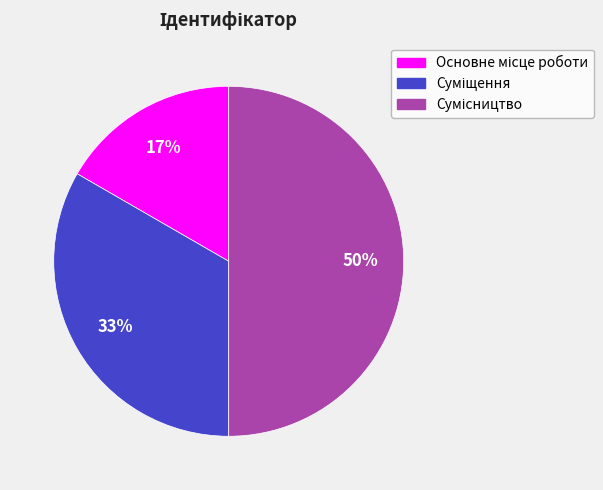

To the nearest percent, what is the difference between the largest and smallest slice percentages?

33%